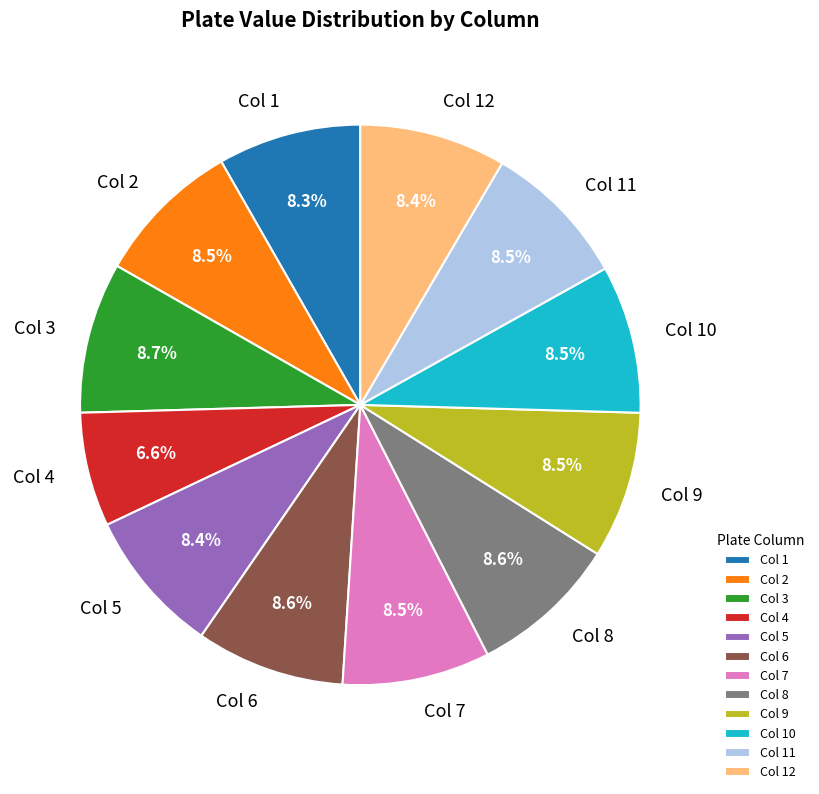

Does any single category account for the majority?

No